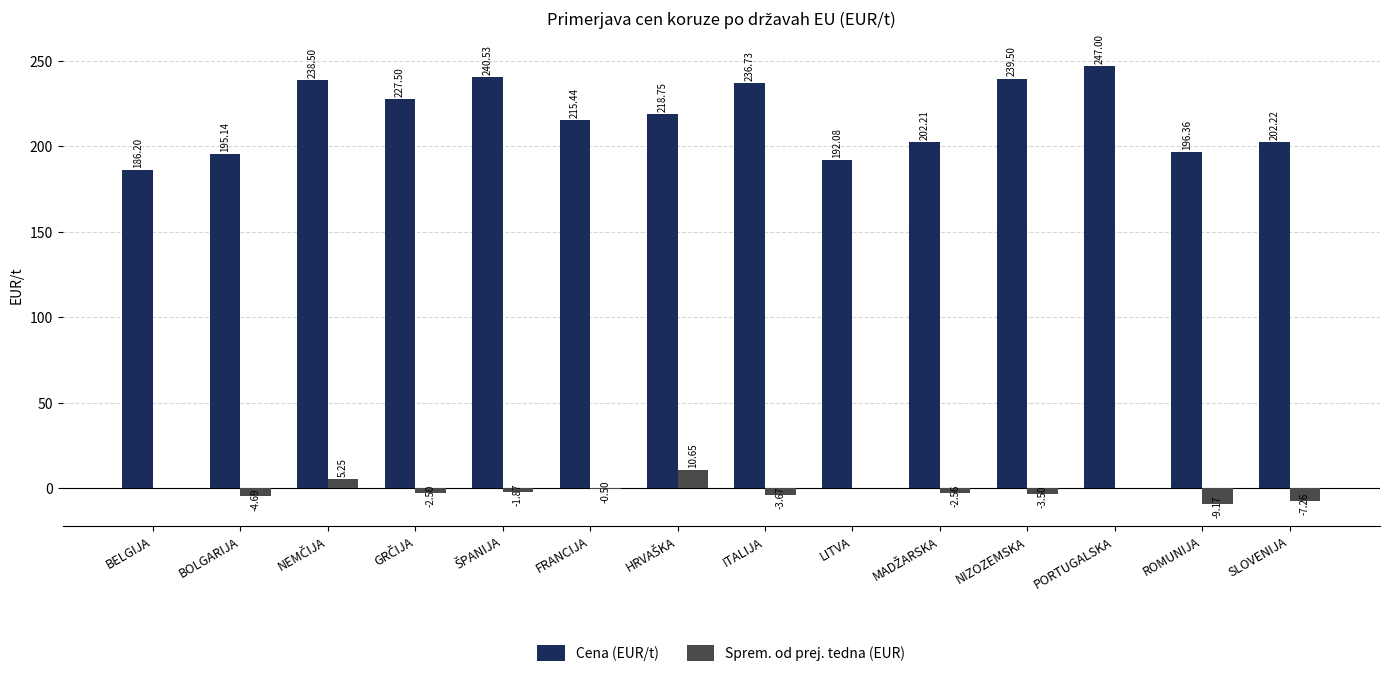

At which category is the sum across all series the highest?

PORTUGALSKA